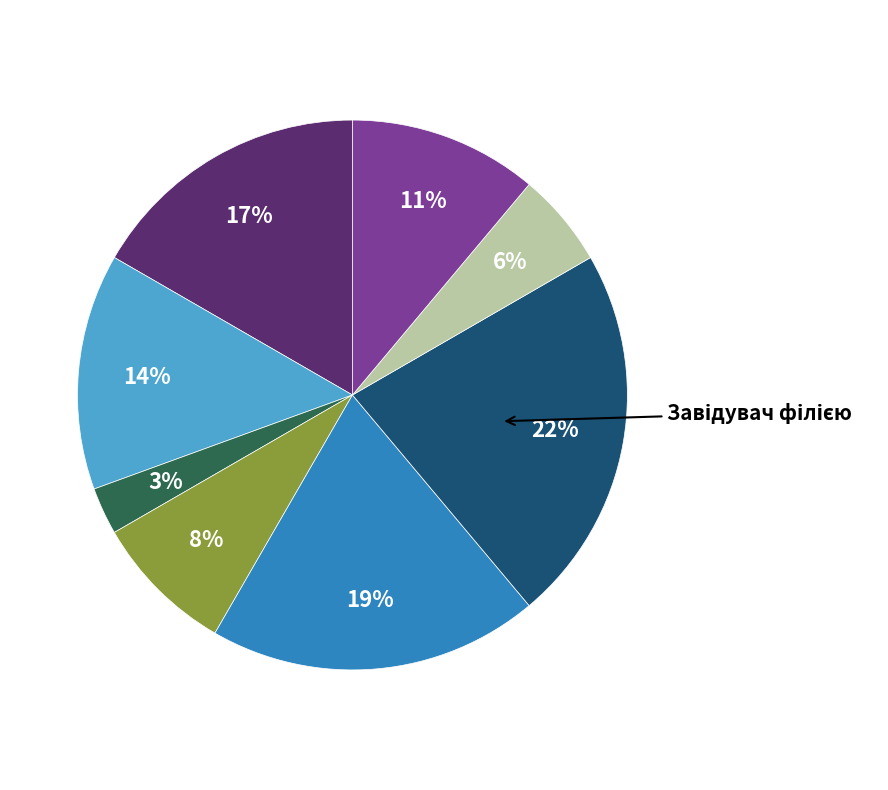

Does any single category account for the majority?

No